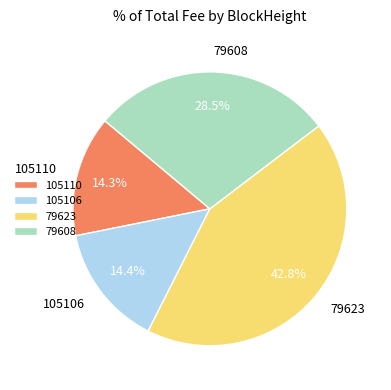

What is the largest slice in the pie chart?

79623